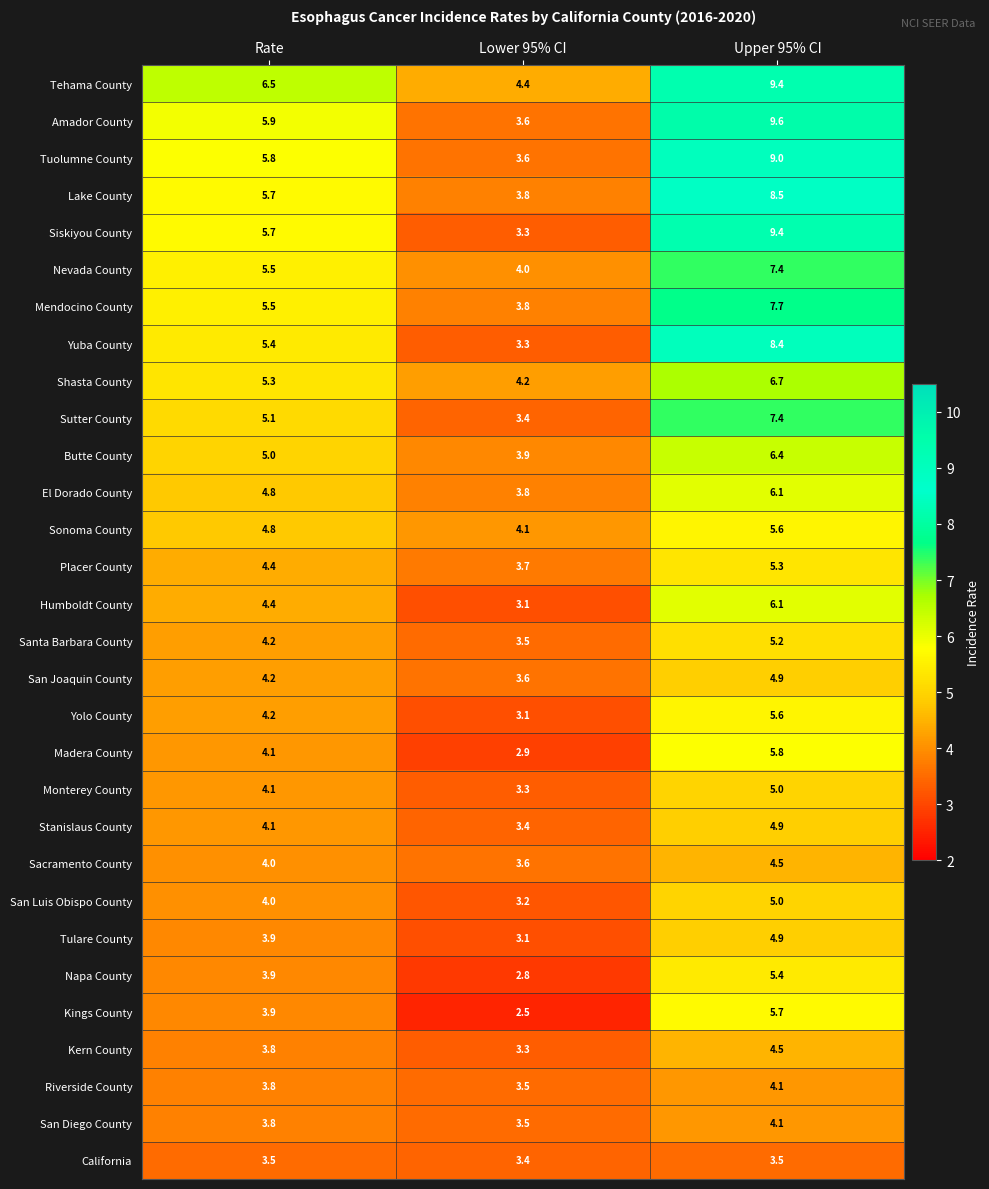

What is the difference between the Tulare County values at Lower 95% CI and Rate?

0.8